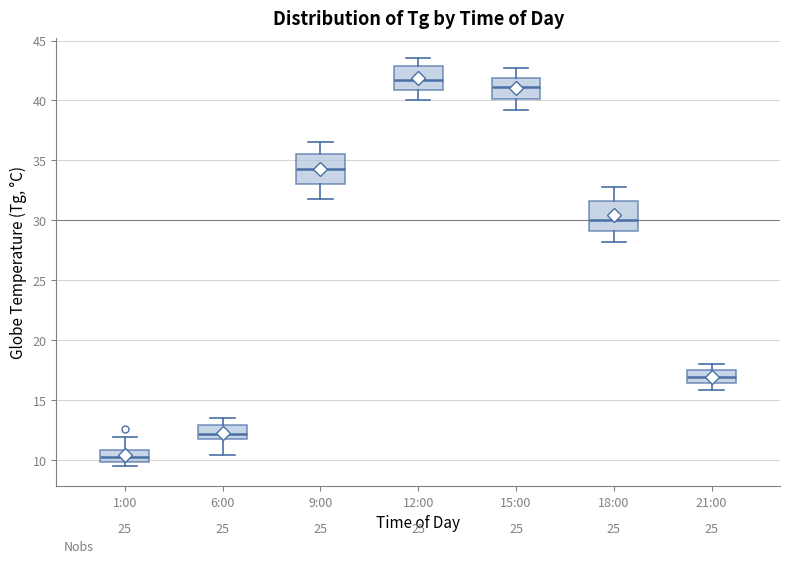

Where is the upper edge of the box for 21:00 on the y-axis? The values are not printed on the chart, so give them approximately, as read against the axis.

17.5